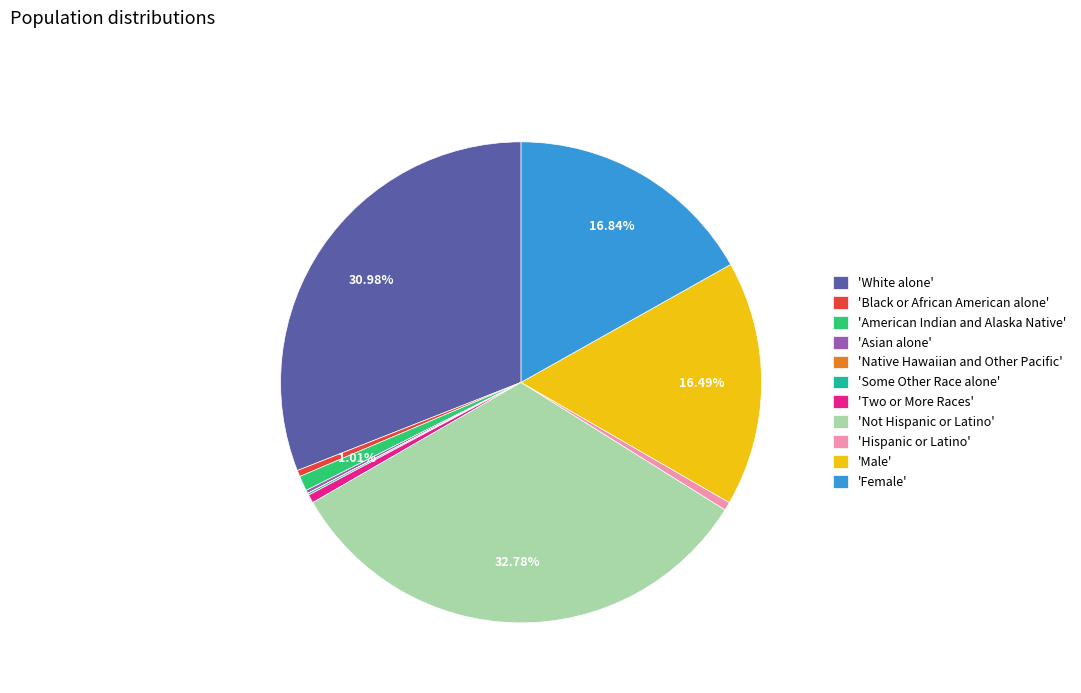

Which slice is the largest?

'Not Hispanic or Latino'